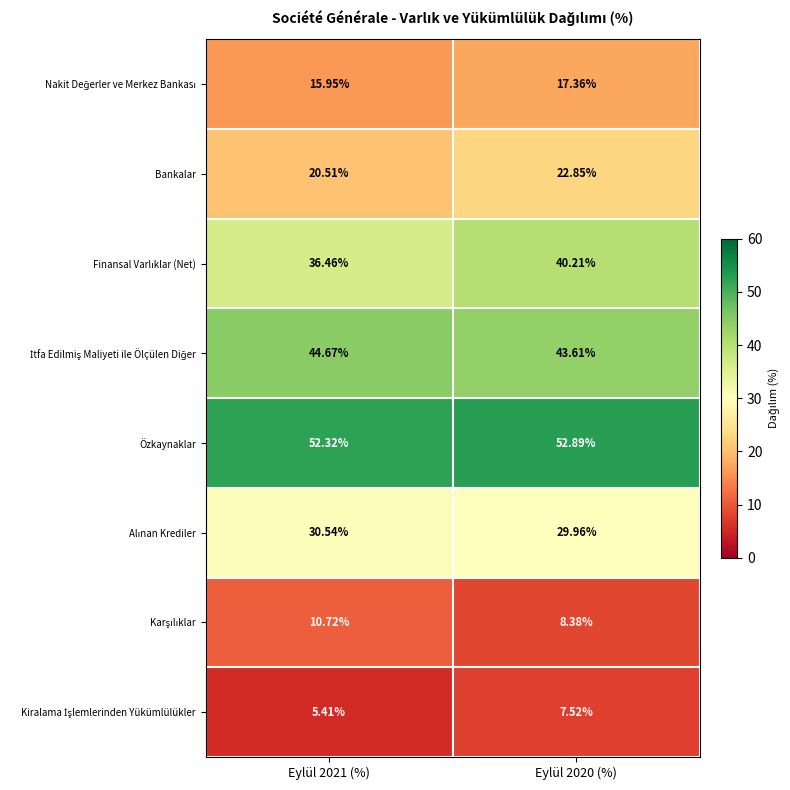

Which series has the largest total across all categories?

Özkaynaklar